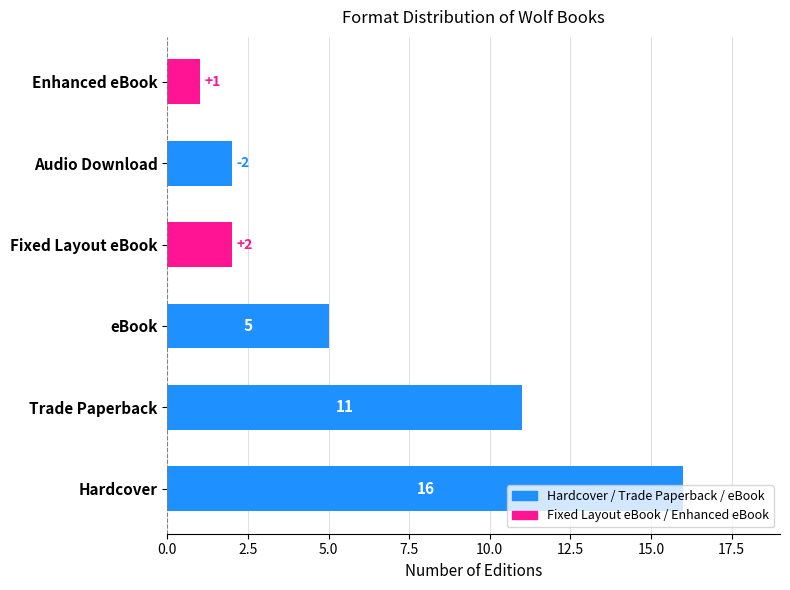

What is the change in value from Trade Paperback to eBook?

-6